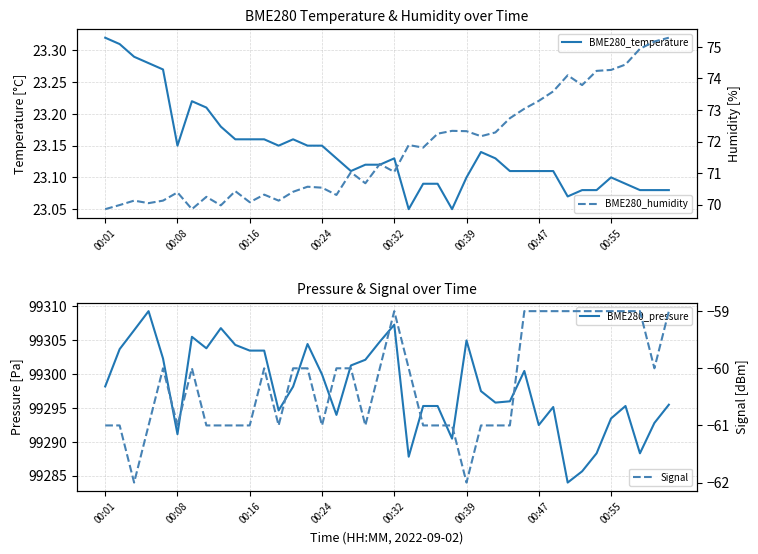

What is the highest value of the Signal series?

-59